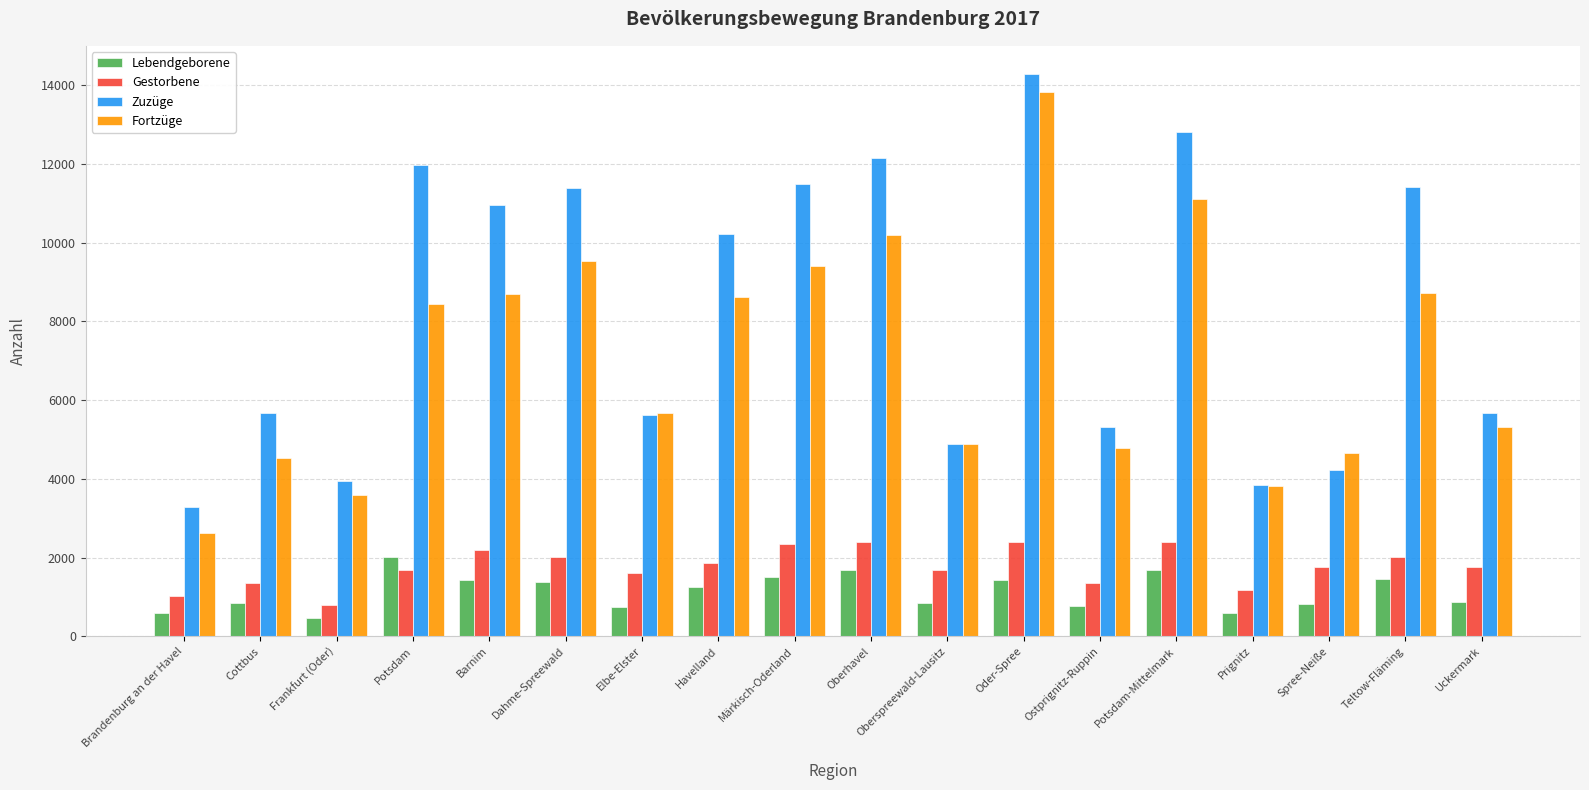

At which category is the sum across all series the highest?

Oder-Spree